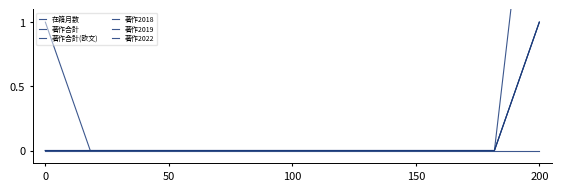

How many 著作2018 values are between 0 and 1?

12